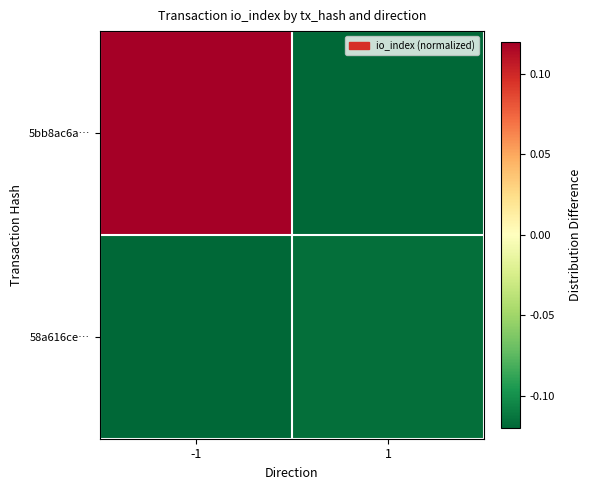

Which series has the largest range (max minus min)?

5bb8ac6a…